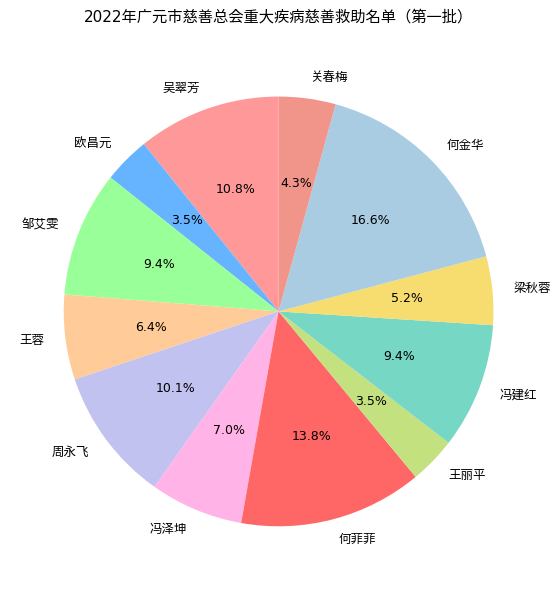

Is there any slice that represents more than half of the pie?

No